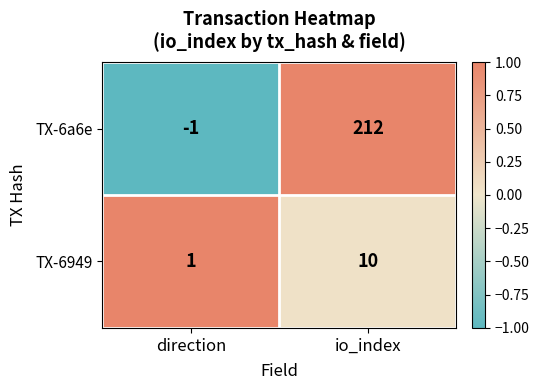

Rank the series by their average value, from lowest to highest.

TX-6949, TX-6a6e